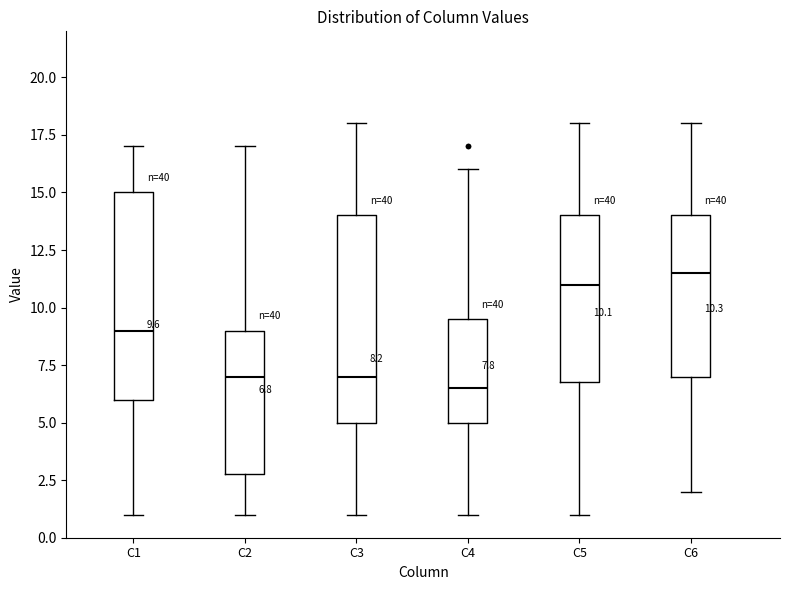

Which box has the highest median line?

C6